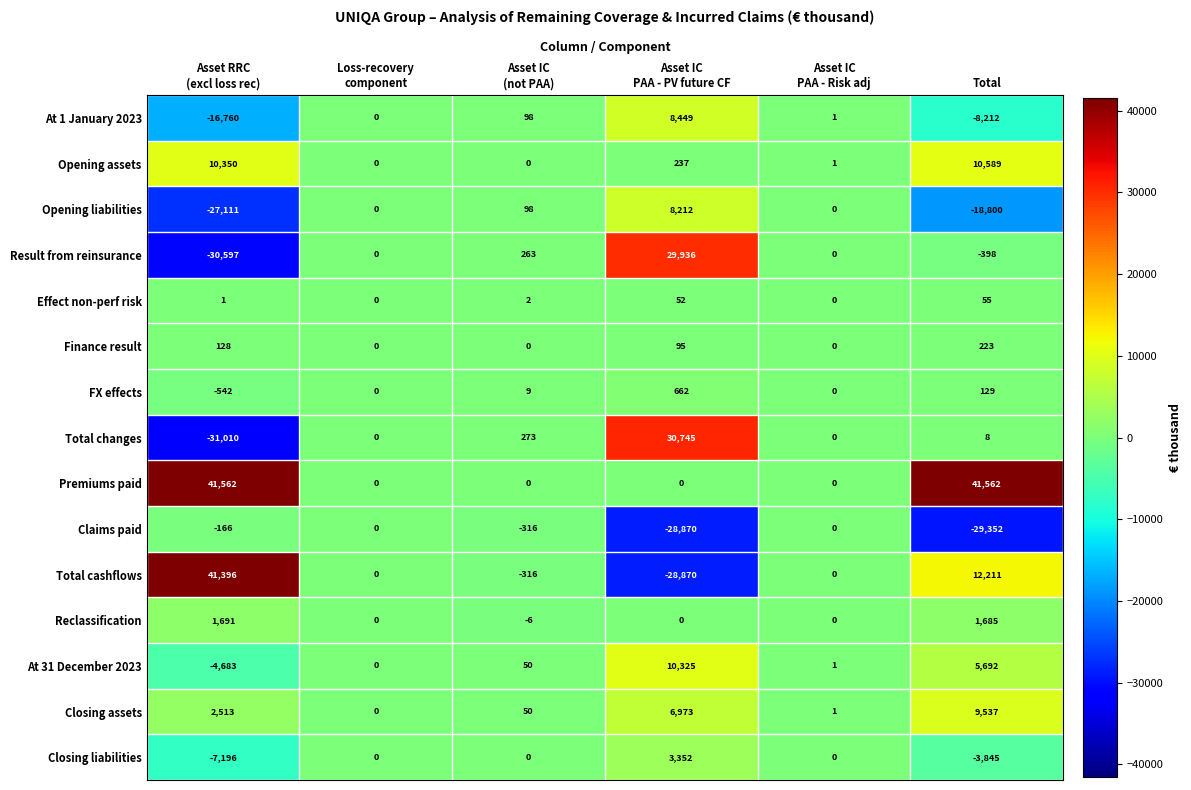

True or false: Opening liabilities has a value of -18800 at Total.

True